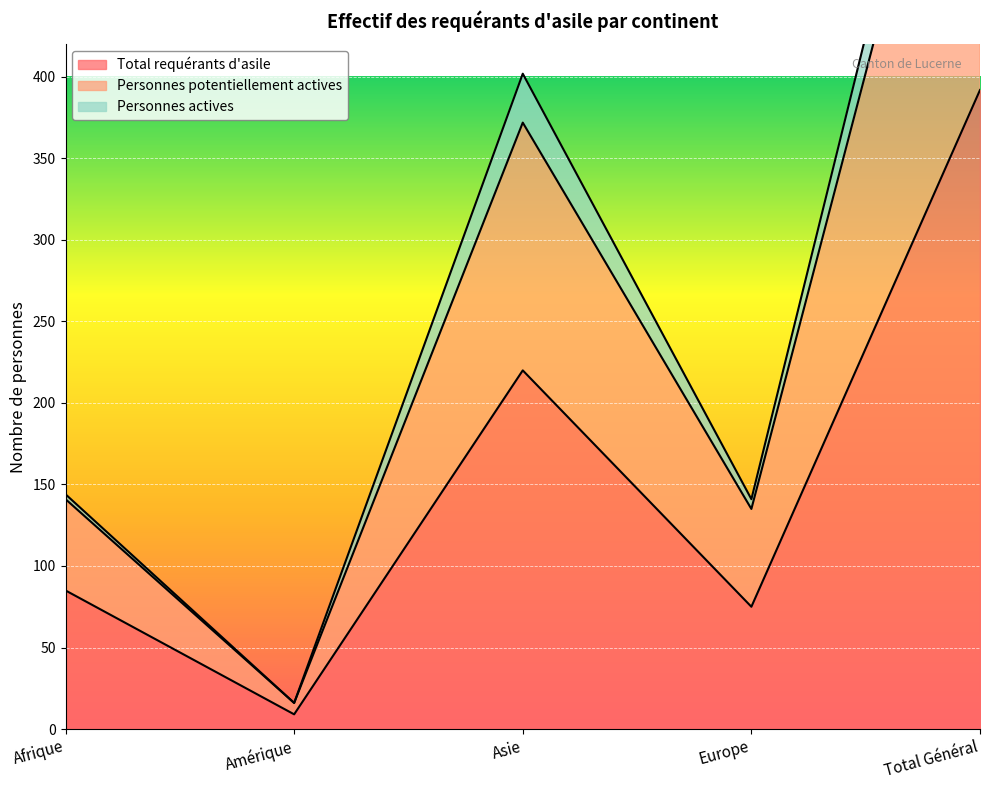

Rank the categories by Total requérants d'asile value from lowest to highest.

Amérique, Europe, Afrique, Asie, Total Général